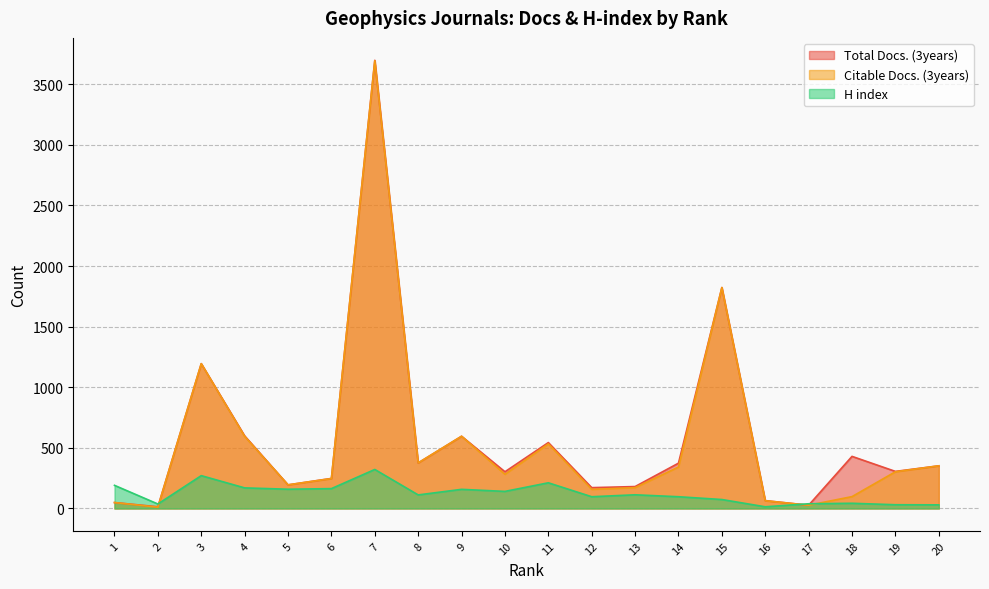

True or false: H index has a value of 48 at 20.

False